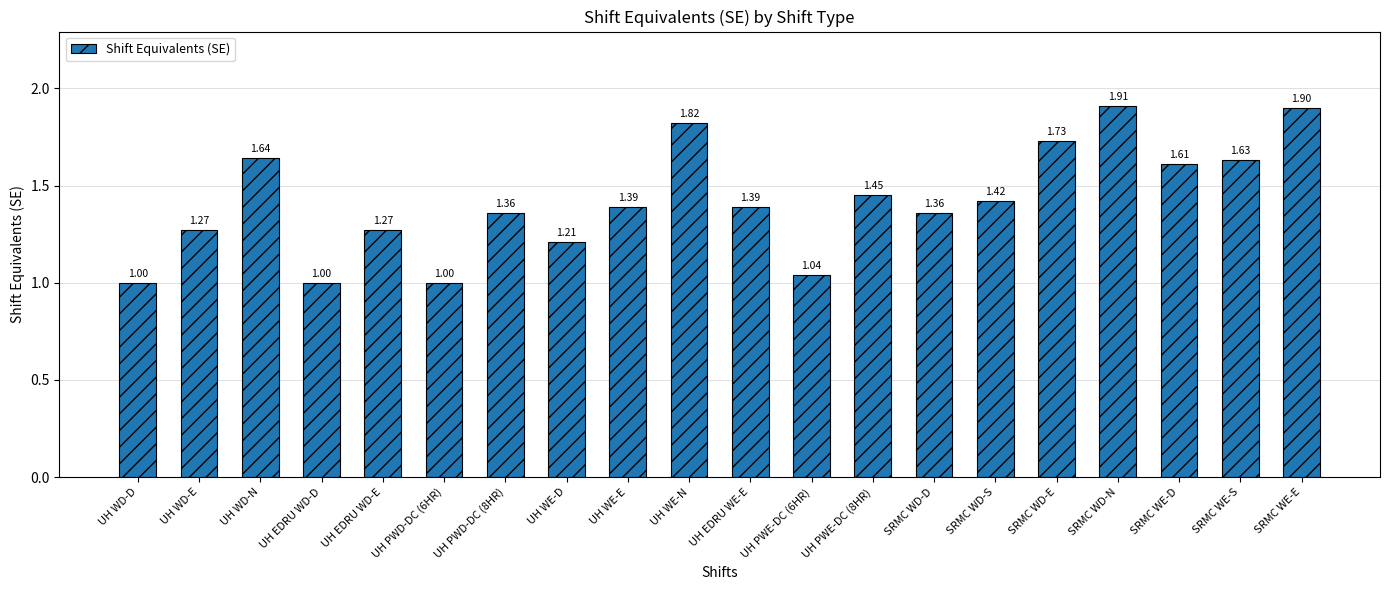

Which category has the highest value across all series?

SRMC WD-N